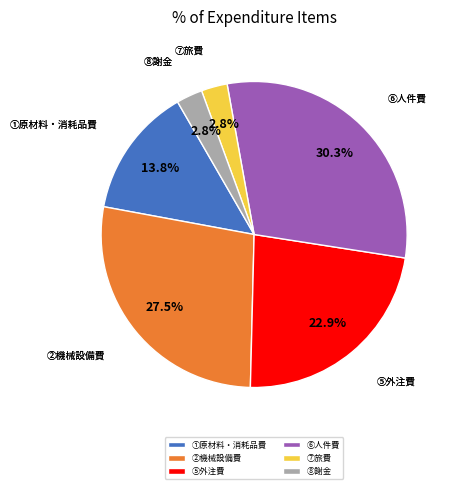

The ①原材料・消耗品費 slice represents 14% of the pie. True or false?

True